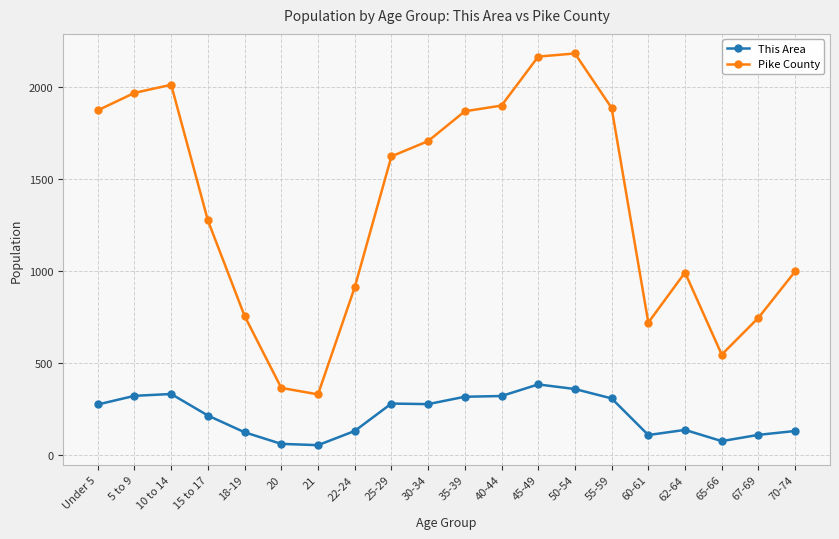

How many data points does each series have?

20